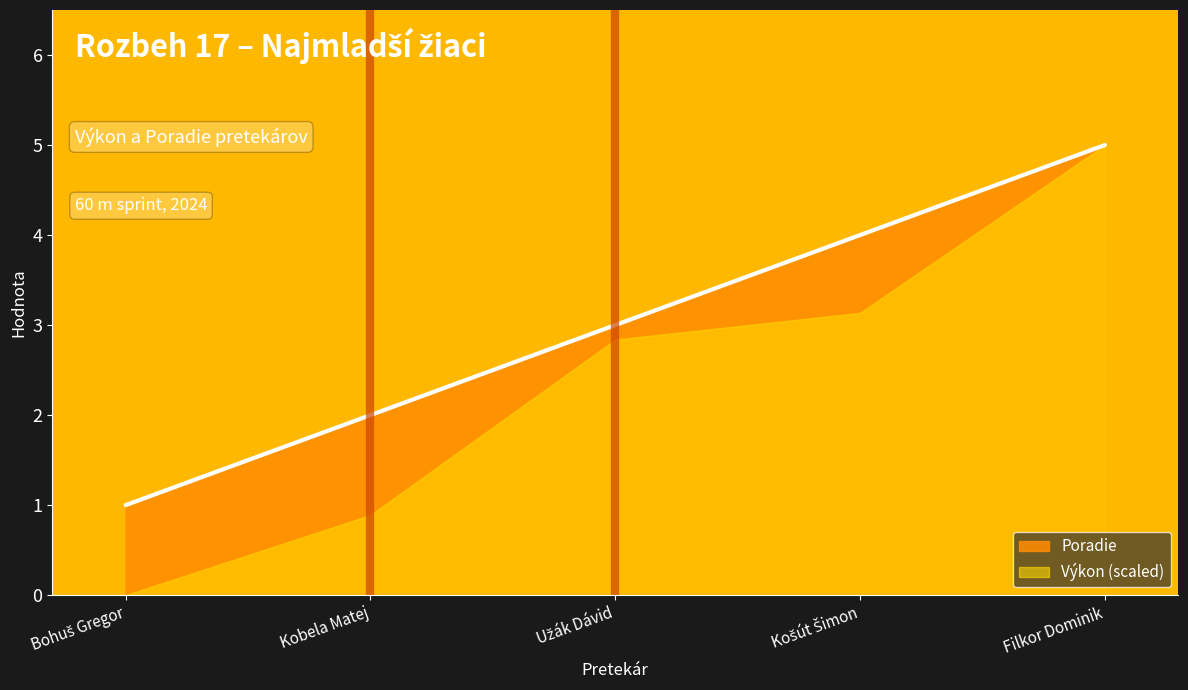

Reading right to left, what are all the values shown in this chart?

Filkor Dominik=5	Košút Šimon=4	Užák Dávid=3	Kobela Matej=2	Bohuš Gregor=1